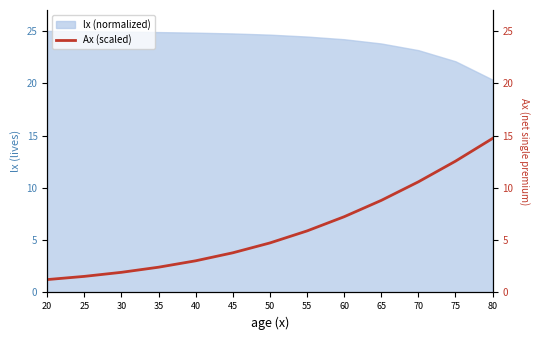

Which label corresponds to the smallest value in the chart?

20